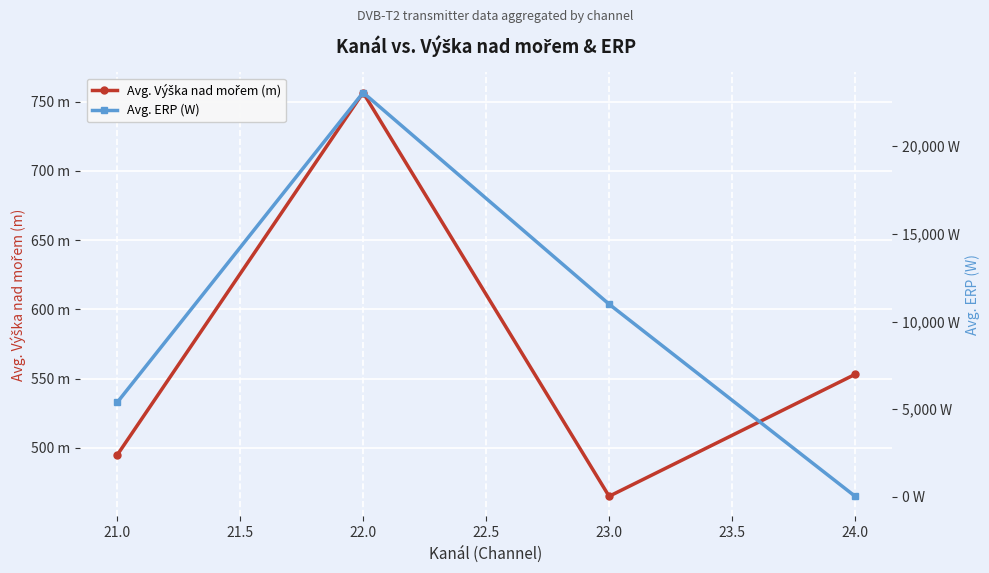

Reading left to right, list all the values displayed in this chart.

Avg. Výška nad mořem (m): 494.7	756.6	464.9	553.0
Avg. ERP (W): 5378.5	23063.8	10988.8	25.0